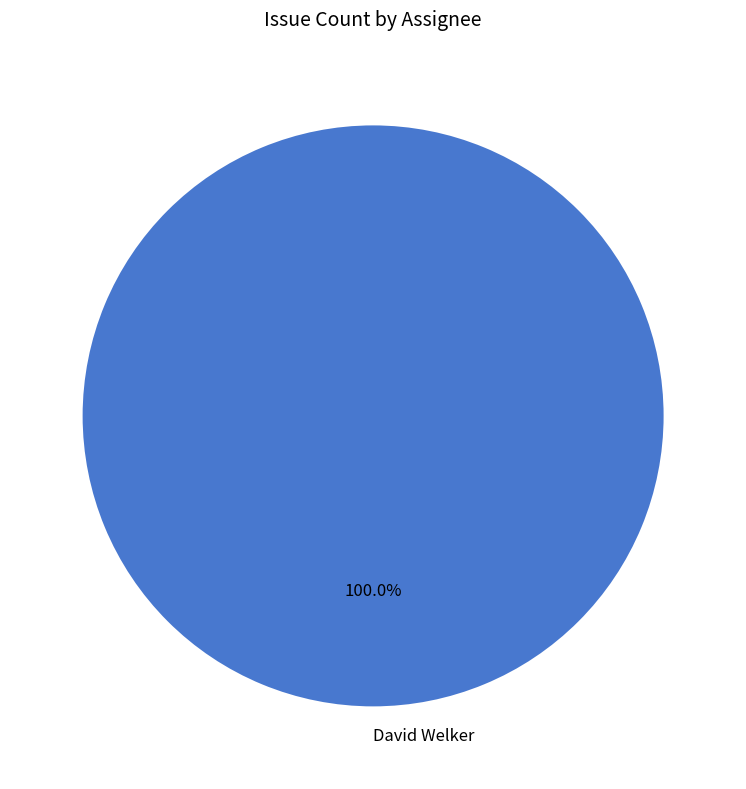

Rank the categories by value from lowest to highest.

David Welker